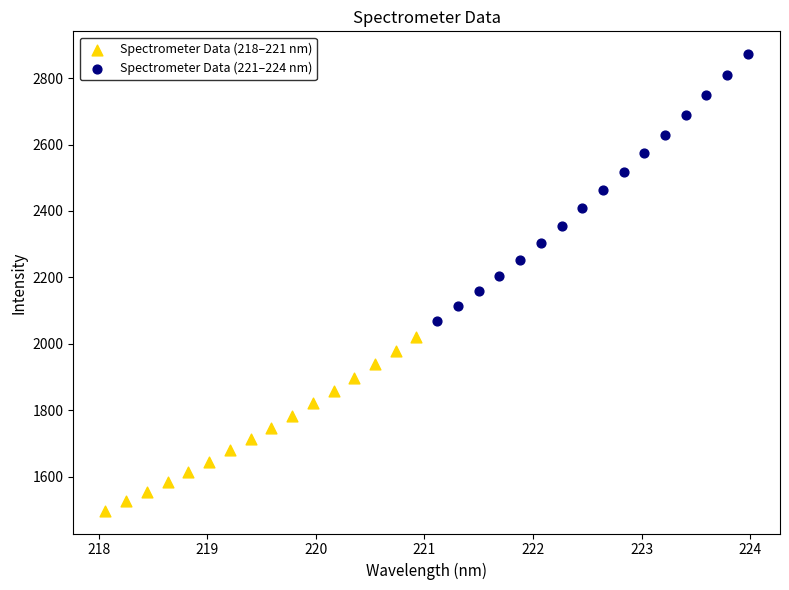

Which series has the widest spread of Y values?

Spectrometer Data (221–224 nm)